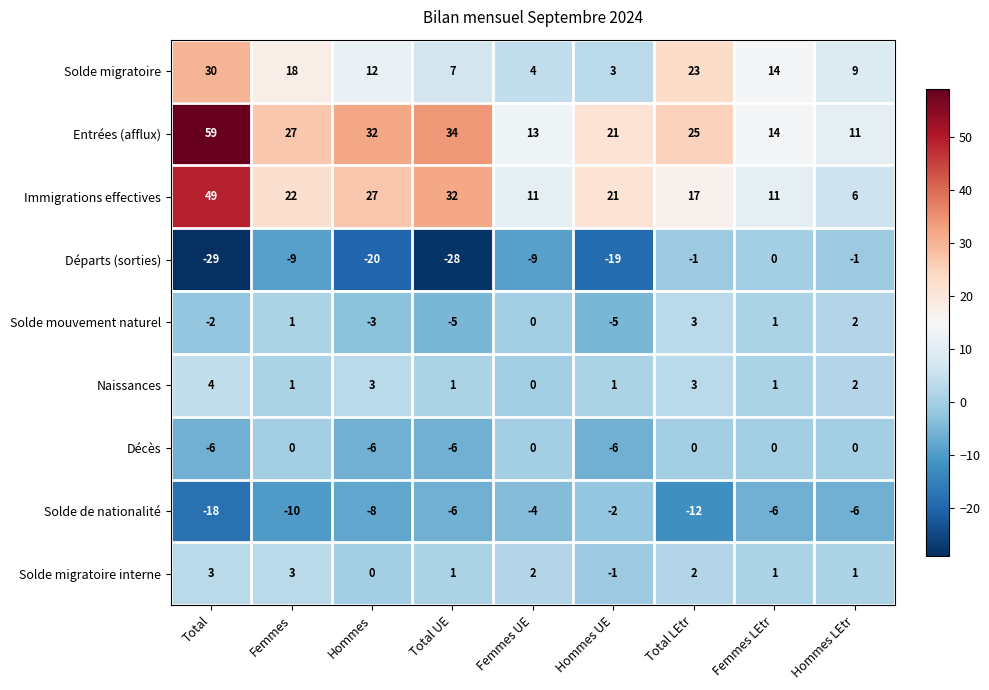

What is the sum of the Solde migratoire values at Femmes LEtr and Hommes UE?

17